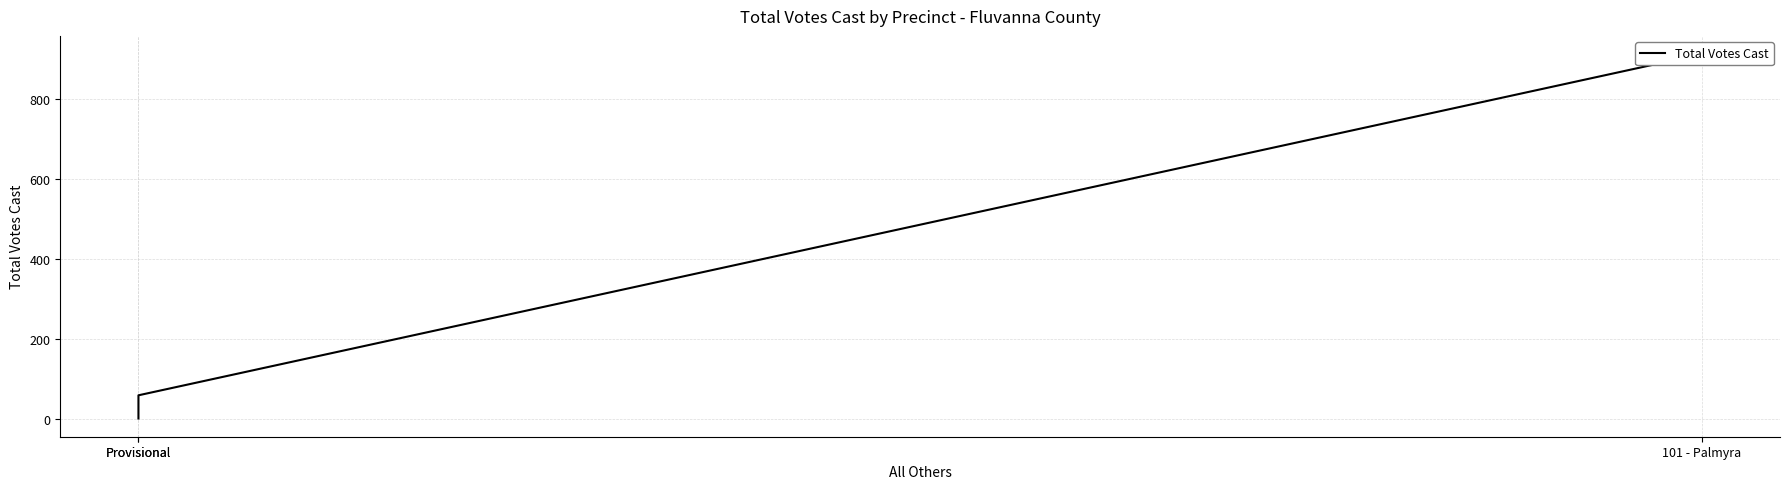

Is it true that the value at Provisional is 24?

False